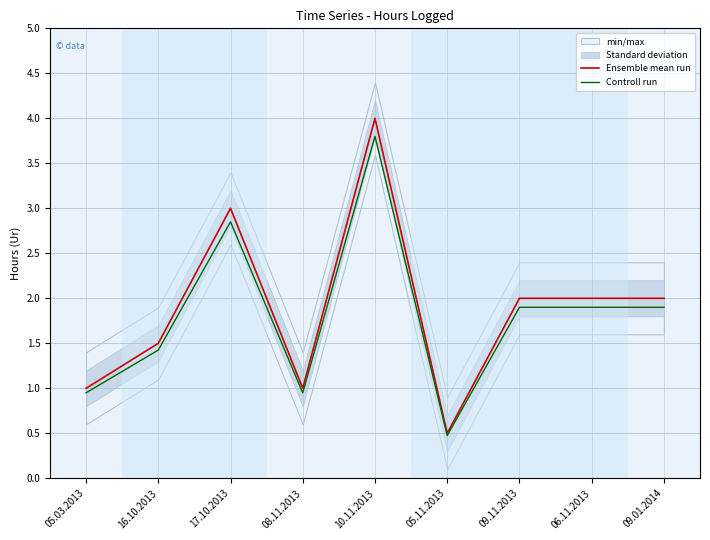

What are all the series names shown in the legend?

Ensemble mean run, Controll run